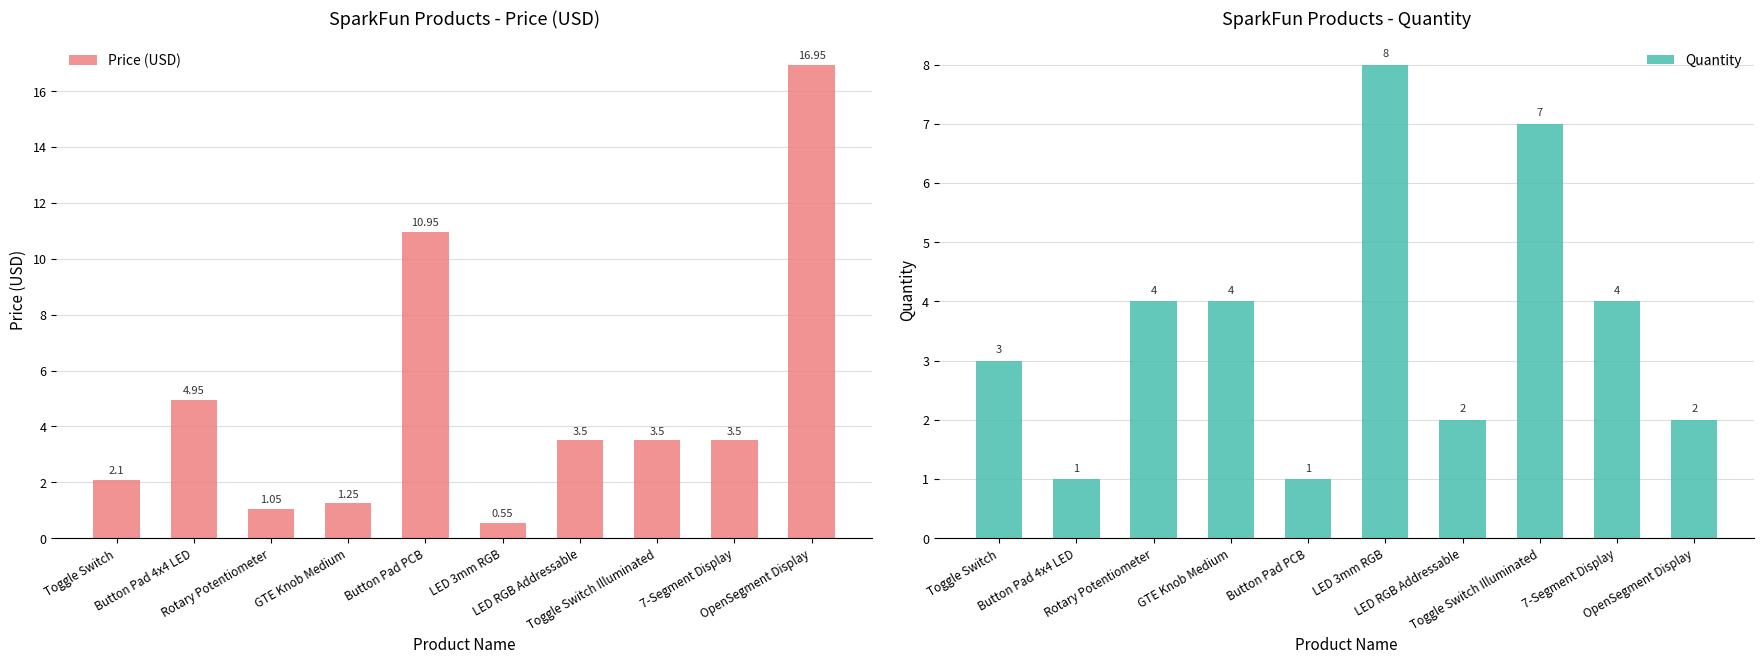

What is the sum of all Price (USD) values?

48.3